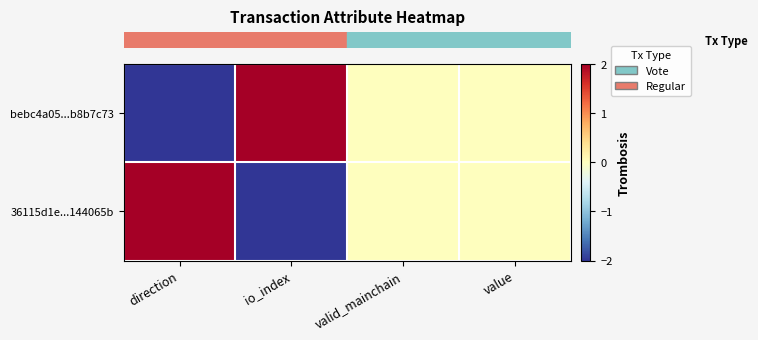

What is the spread (max minus min) of values at io_index?

4